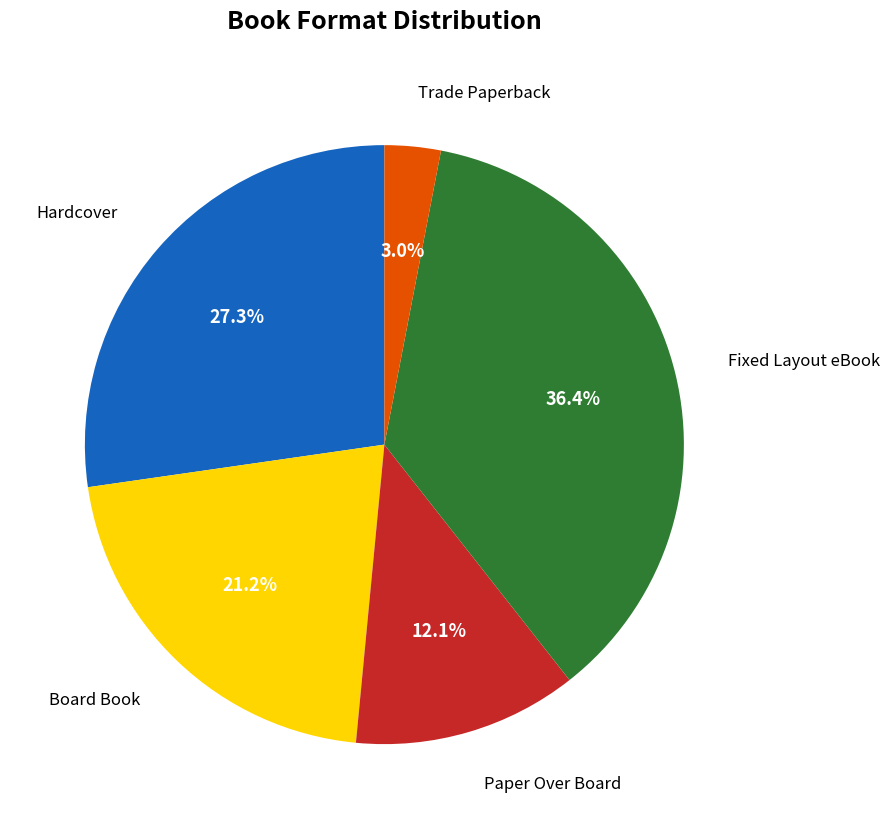

Is there a majority slice in this chart?

No